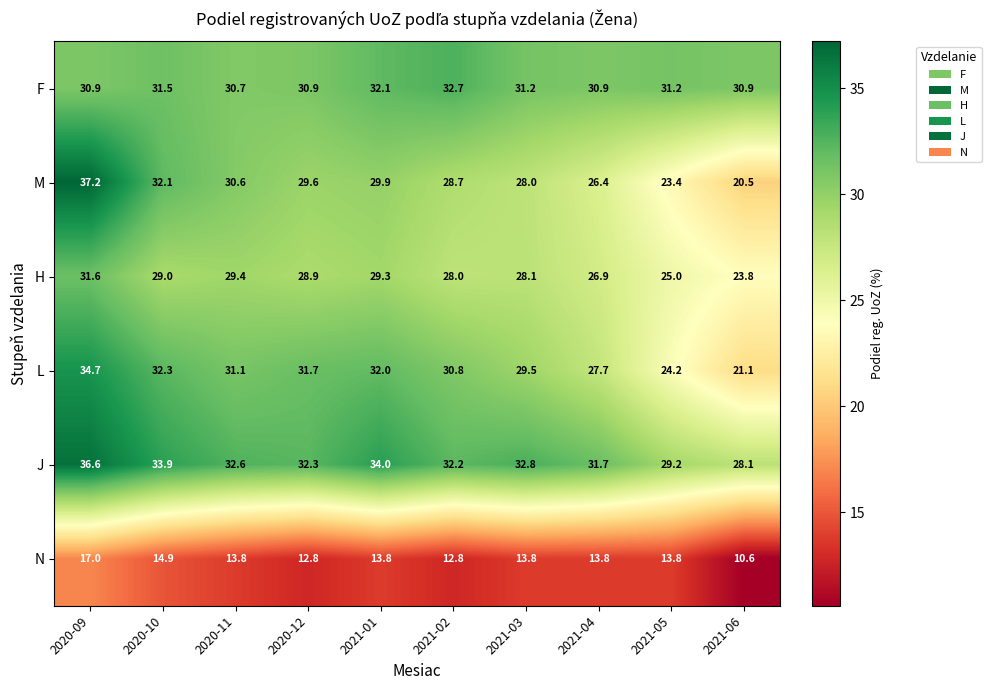

What is the spread (max minus min) of values at 2021-06?

20.3